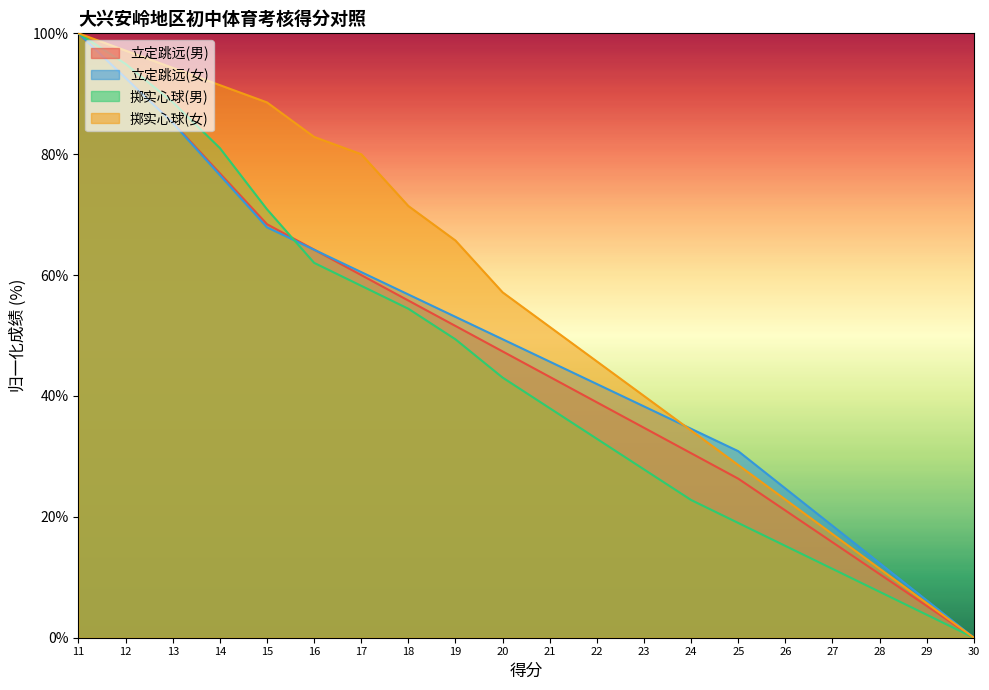

What are all the series names shown in the legend?

立定跳远(男), 立定跳远(女), 掷实心球(男), 掷实心球(女)